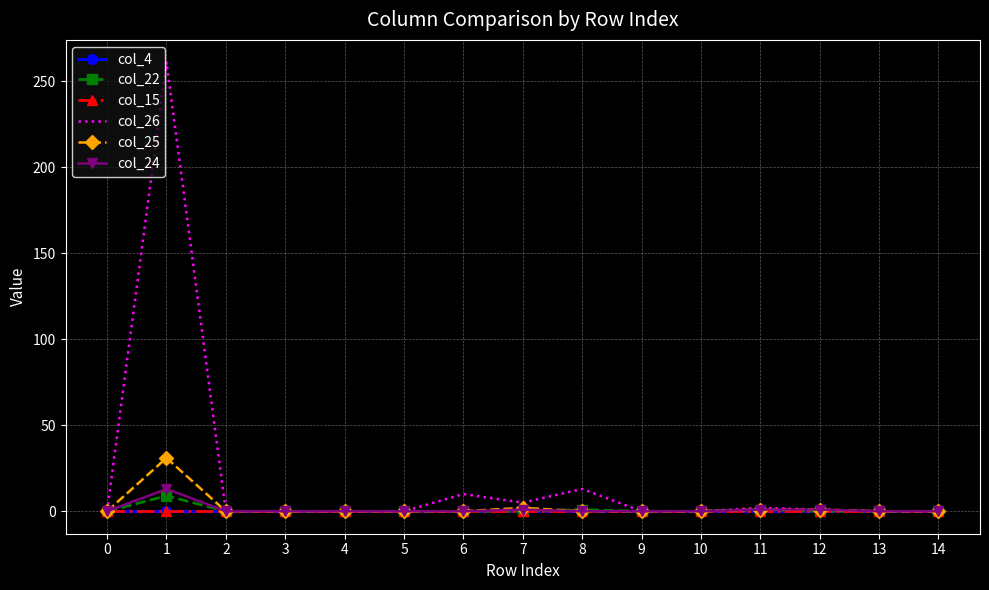

Reading right to left, what are all the values shown in this chart?

col_4: 14=0	13=0	12=0	11=0	10=0	9=0	8=0	7=0	6=0	5=0	4=0	3=0	2=0	1=0	0=0
col_22: 14=0	13=0	12=0	11=1	10=0	9=0	8=1	7=0	6=0	5=0	4=0	3=0	2=0	1=9	0=0
col_15: 14=0	13=0	12=0	11=0	10=0	9=0	8=0	7=0	6=0	5=0	4=0	3=0	2=0	1=0	0=0
col_26: 14=0	13=0	12=1	11=2	10=0	9=0	8=13	7=5	6=10	5=0	4=0	3=0	2=0	1=261	0=0
col_25: 14=0	13=0	12=1	11=1	10=0	9=0	8=0	7=2	6=0	5=0	4=0	3=0	2=0	1=31	0=0
col_24: 14=0	13=0	12=1	11=1	10=0	9=0	8=0	7=1	6=0	5=0	4=0	3=0	2=0	1=13	0=0